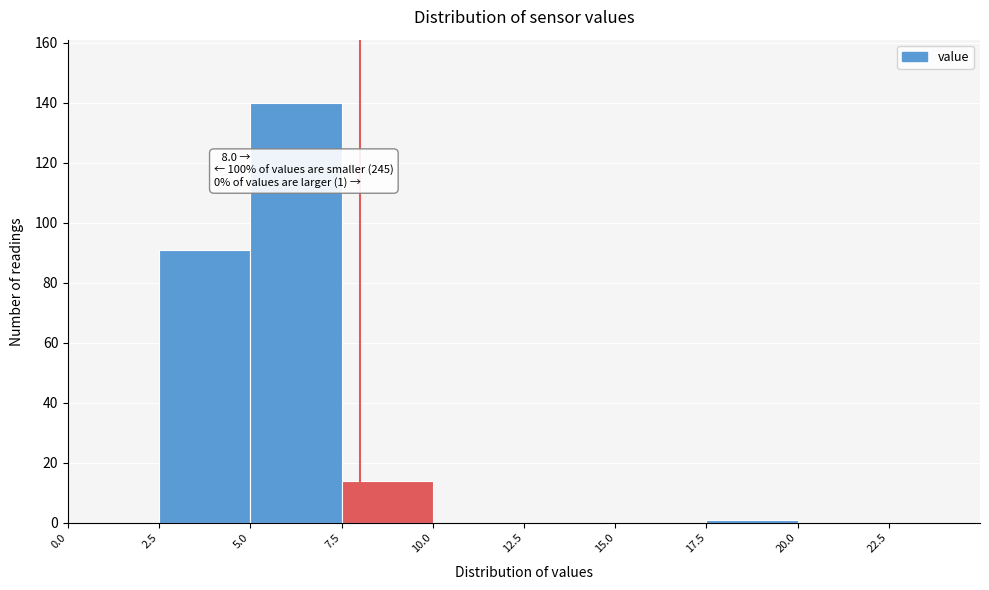

Which range on the x-axis has the tallest bar?

5.0 to 7.5